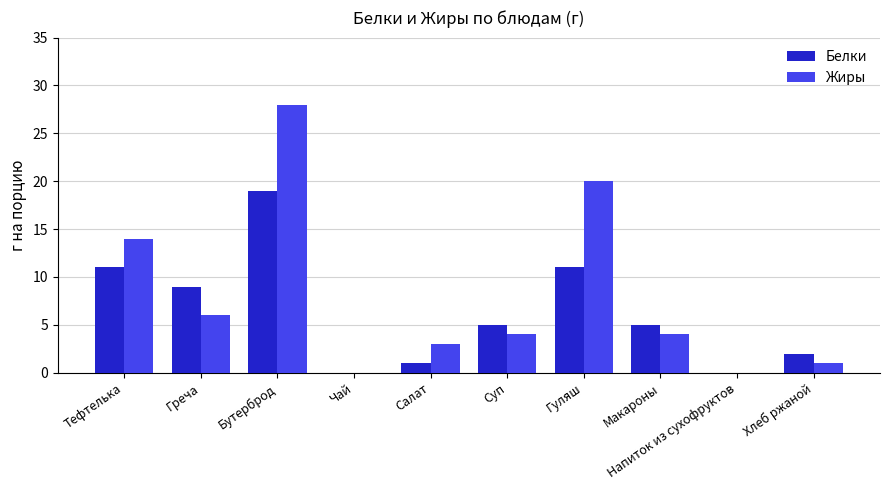

How many groups of bars are there?

10